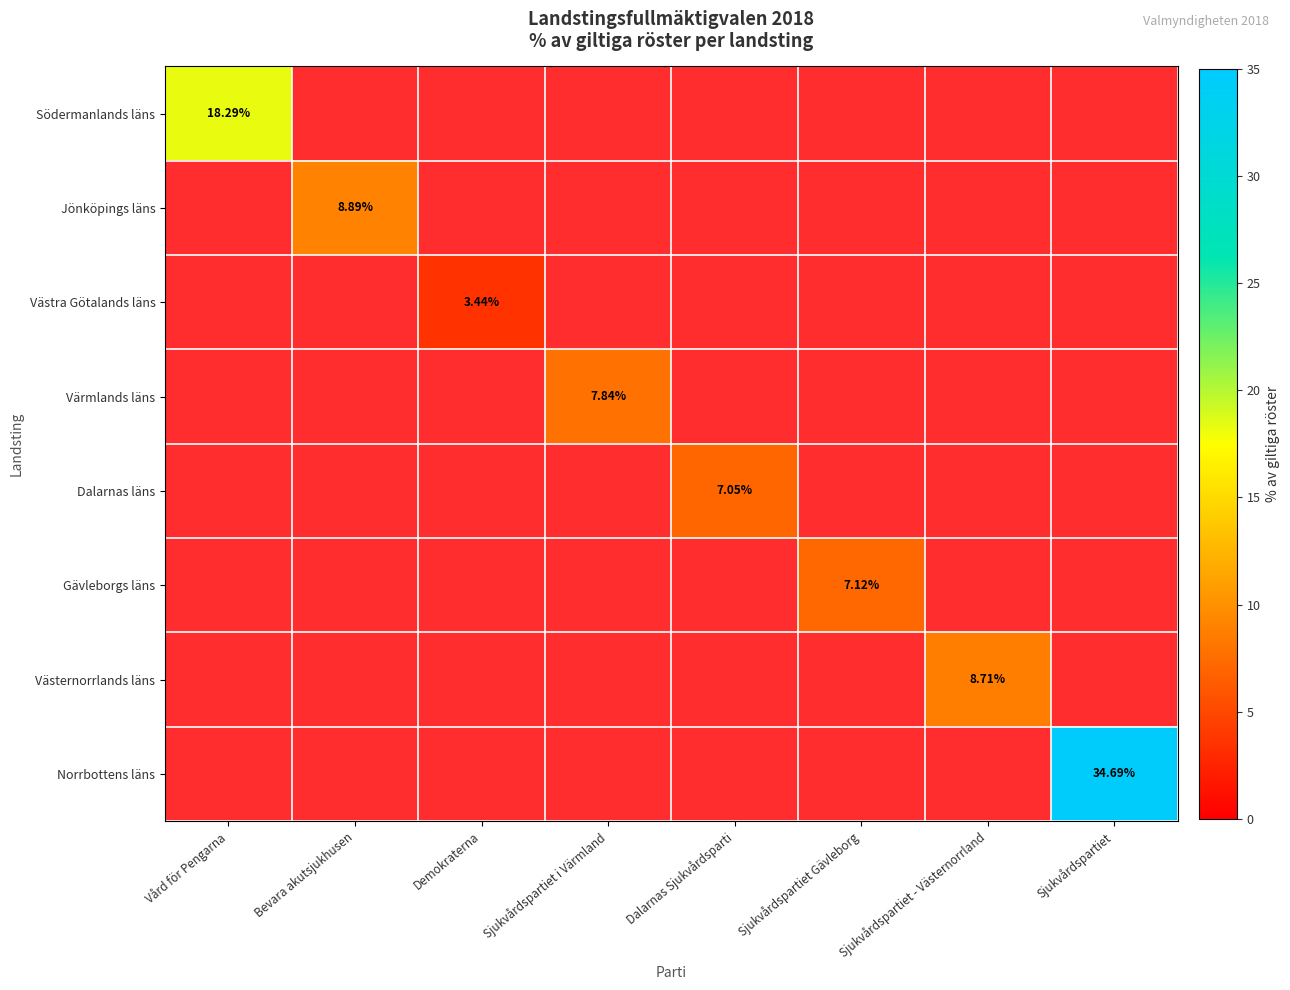

How many distinct data groups are displayed?

8